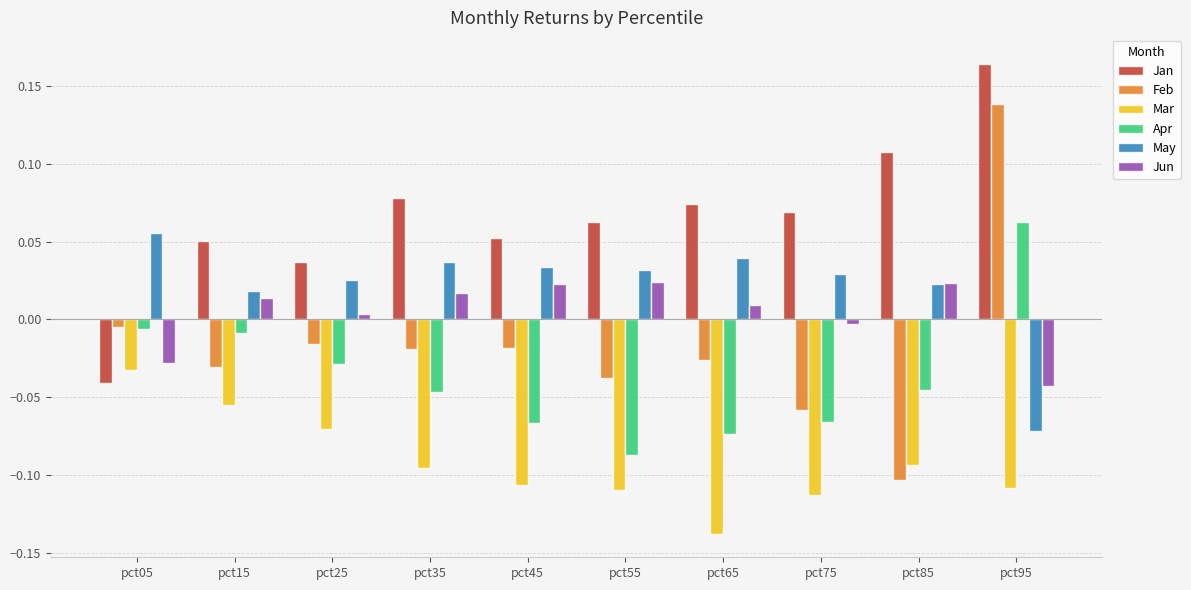

At how many categories does at least one series exceed 0?

10